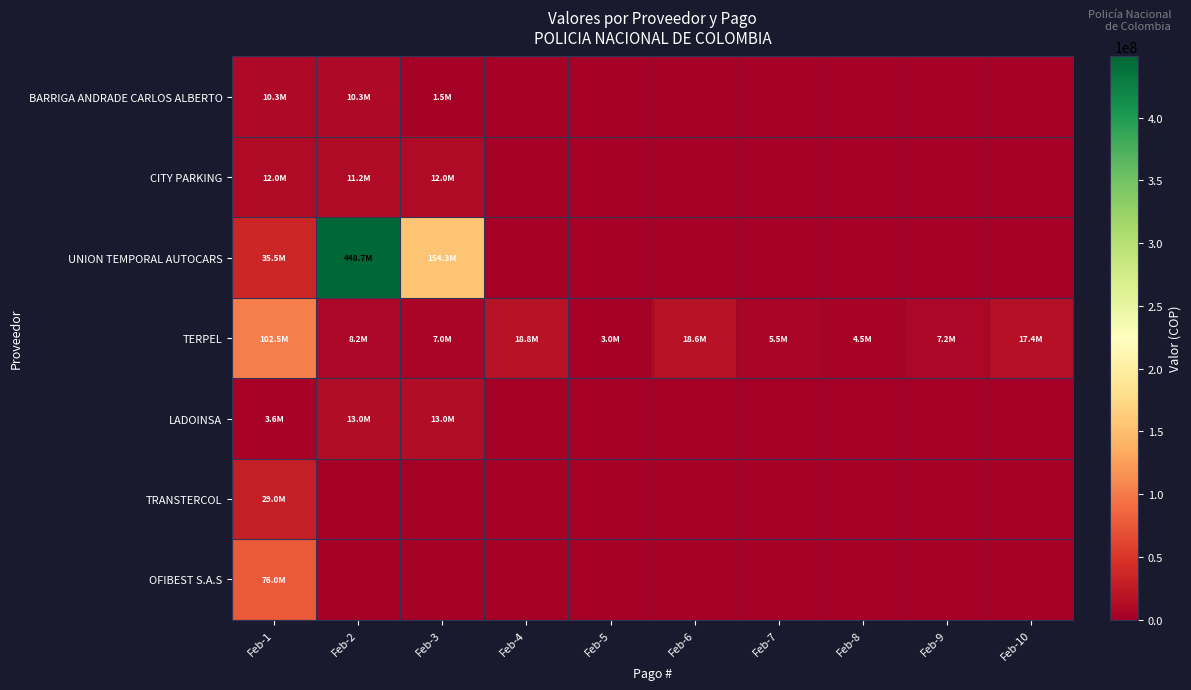

Rank the series by their maximum value, from lowest to highest.

BARRIGA ANDRADE CARLOS ALBERTO, CITY PARKING, LADOINSA, TRANSTERCOL, OFIBEST S.A.S, TERPEL, UNION TEMPORAL AUTOCARS